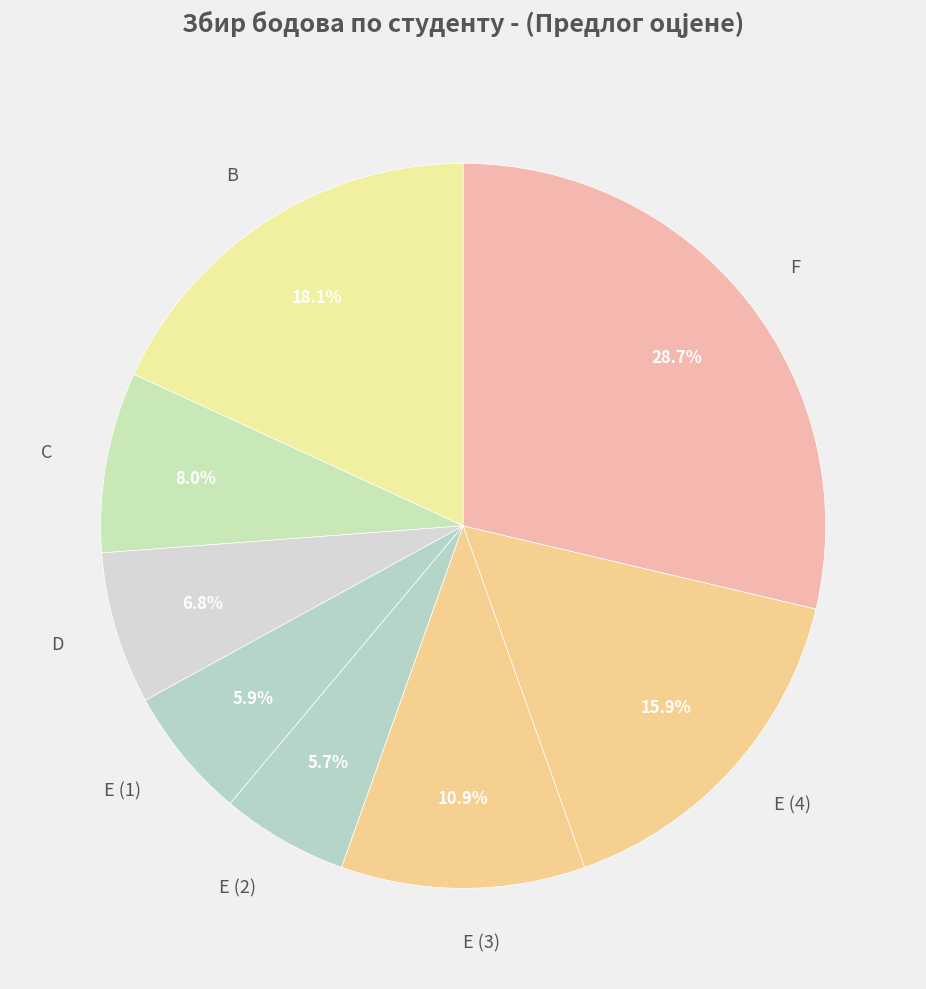

Which category has the biggest portion of the pie?

F